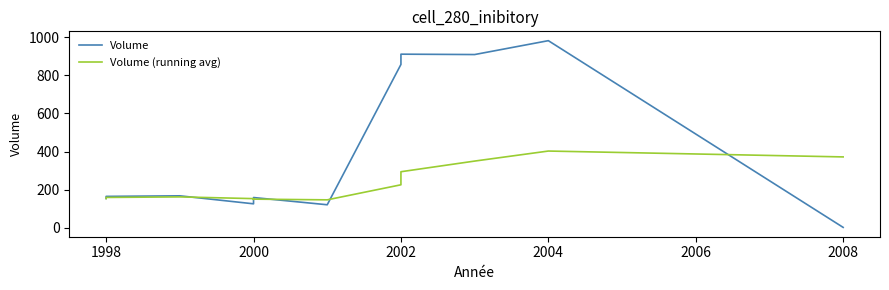

What is the difference between the second highest and second lowest values in the Volume series?

792.0